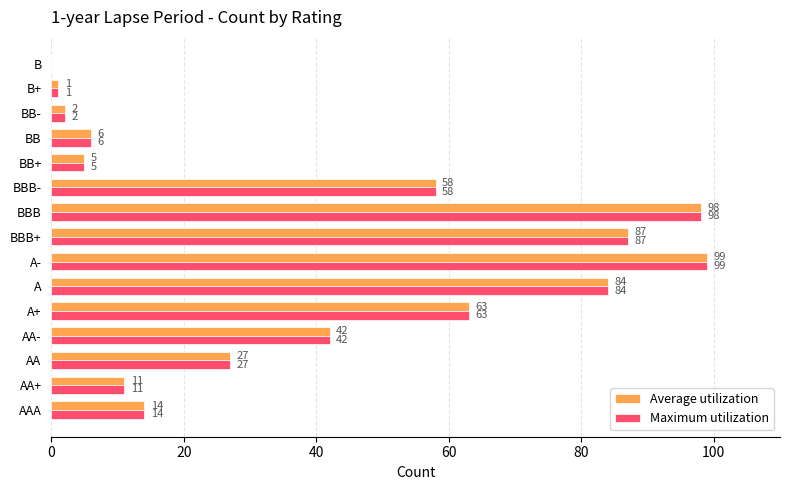

The value of Maximum utilization at AA+ is 2. True or false?

False